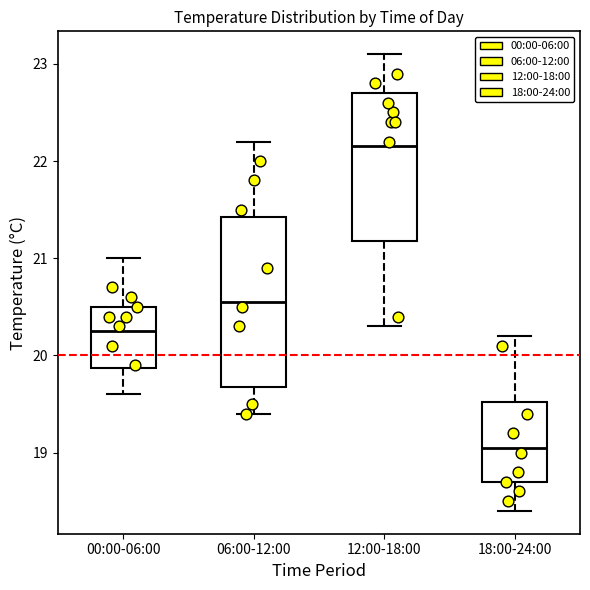

Reading left to right, read every box against the y-axis: the position of its median line, the range the box covers, and the ends of its whiskers. The values are not printed on the chart, so give them approximately, as read against the axis.

00:00-06:00: median 20.3, box 19.9 to 20.5, whiskers 19.6 to 21.0
06:00-12:00: median 20.6, box 19.7 to 21.4, whiskers 19.4 to 22.2
12:00-18:00: median 22.2, box 21.2 to 22.7, whiskers 20.3 to 23.1
18:00-24:00: median 19.1, box 18.7 to 19.5, whiskers 18.4 to 20.2